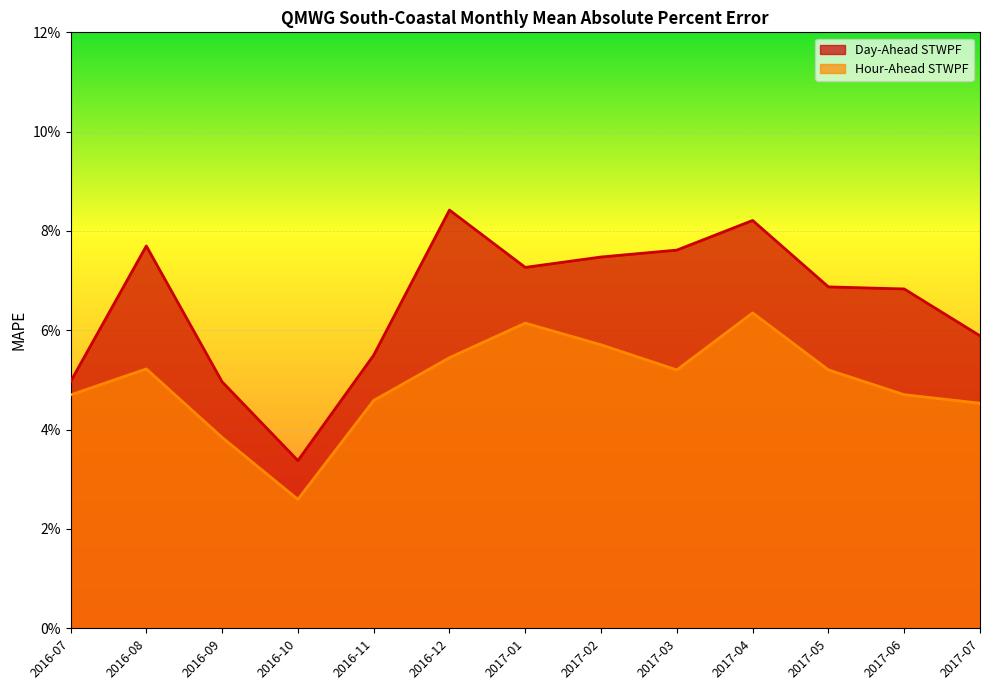

True or false: Day-Ahead STWPF and Hour-Ahead STWPF cross at least once.

False